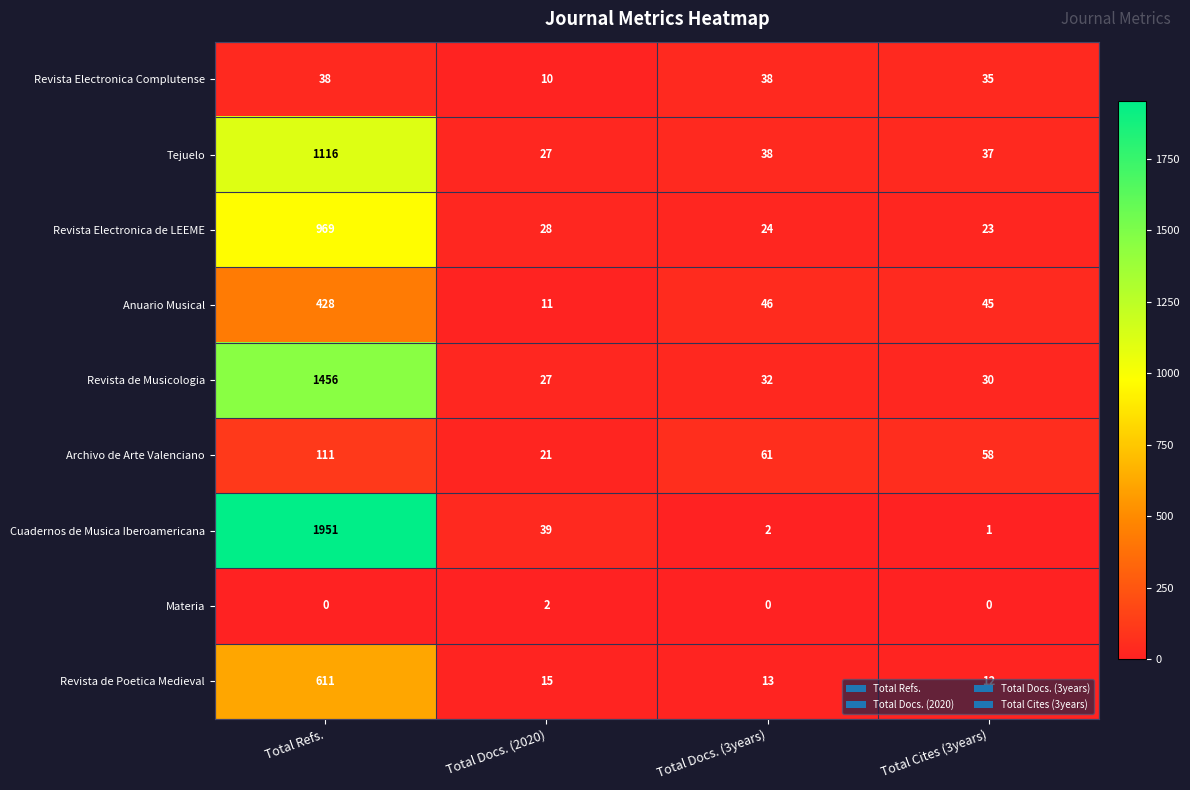

Which series has the largest range (max minus min)?

Cuadernos de Musica Iberoamericana